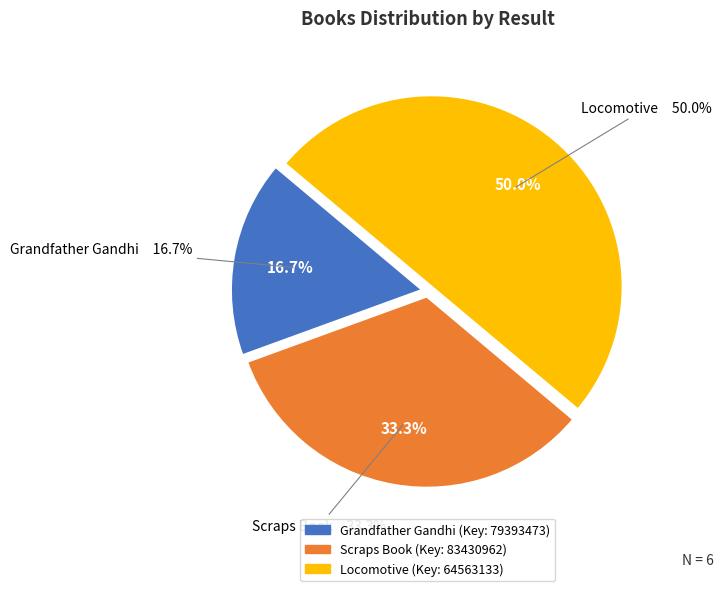

Which category has the biggest portion of the pie?

Locomotive